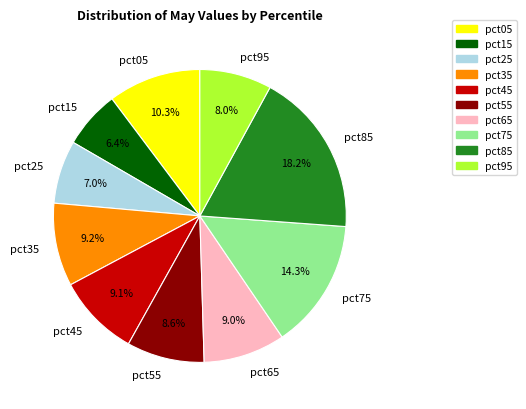

What is the smallest slice in the pie chart?

pct15